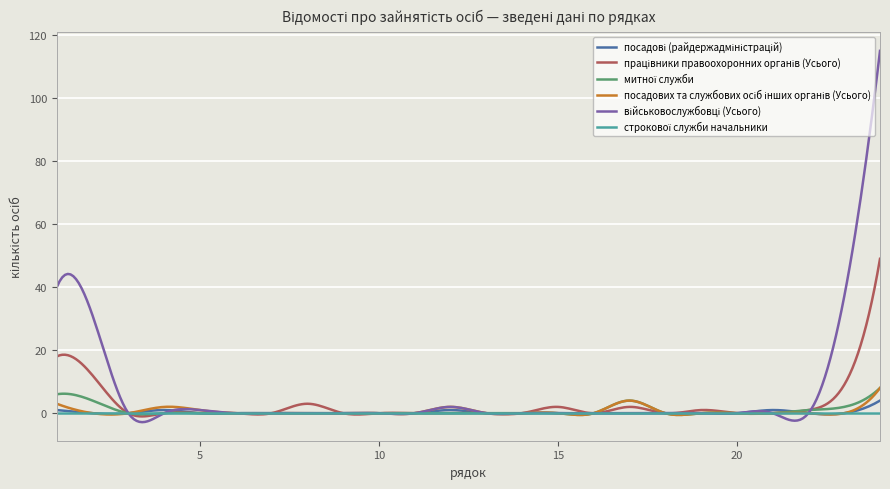

How many lines are shown in the chart?

6